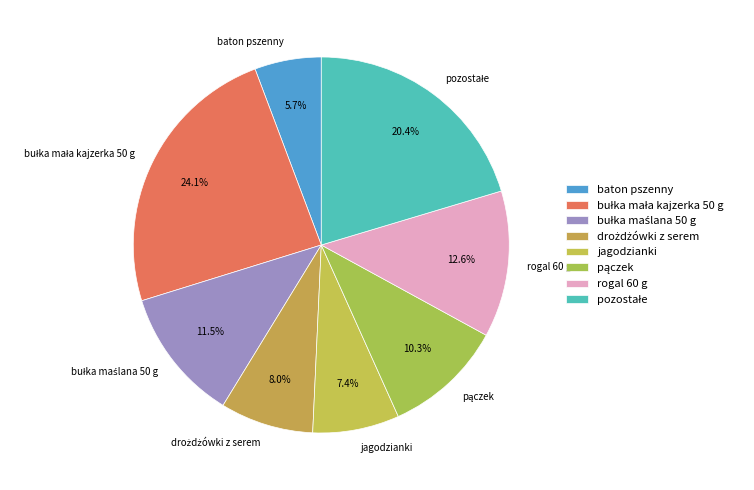

Which slice is the smallest?

baton pszenny